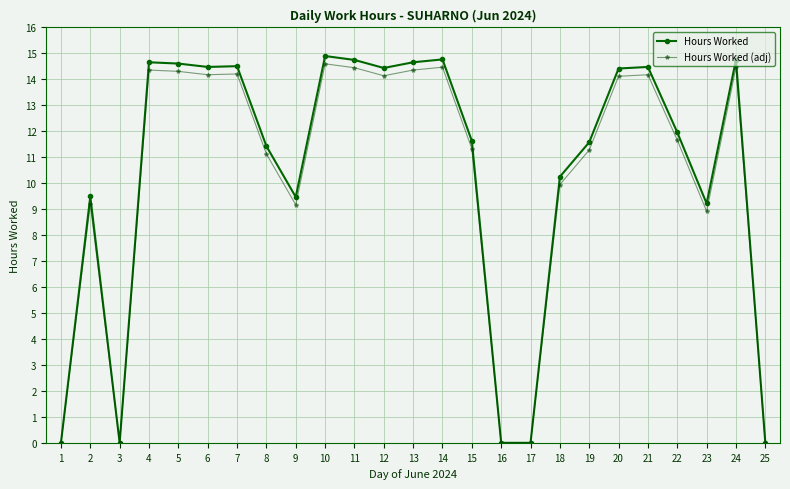

Which series has the widest spread of values?

Hours Worked